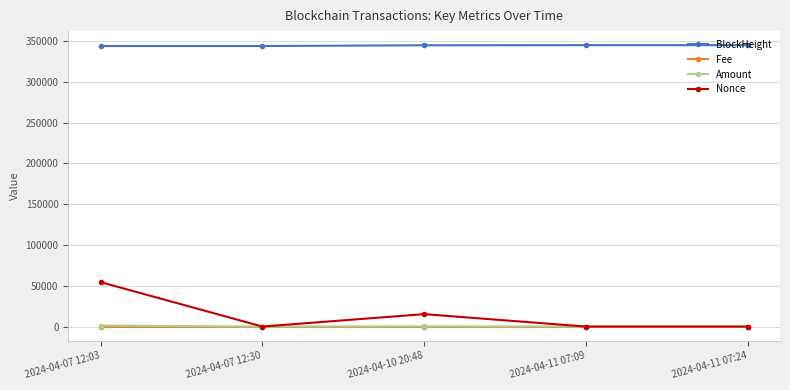

What is the greatest value displayed?

344839.0